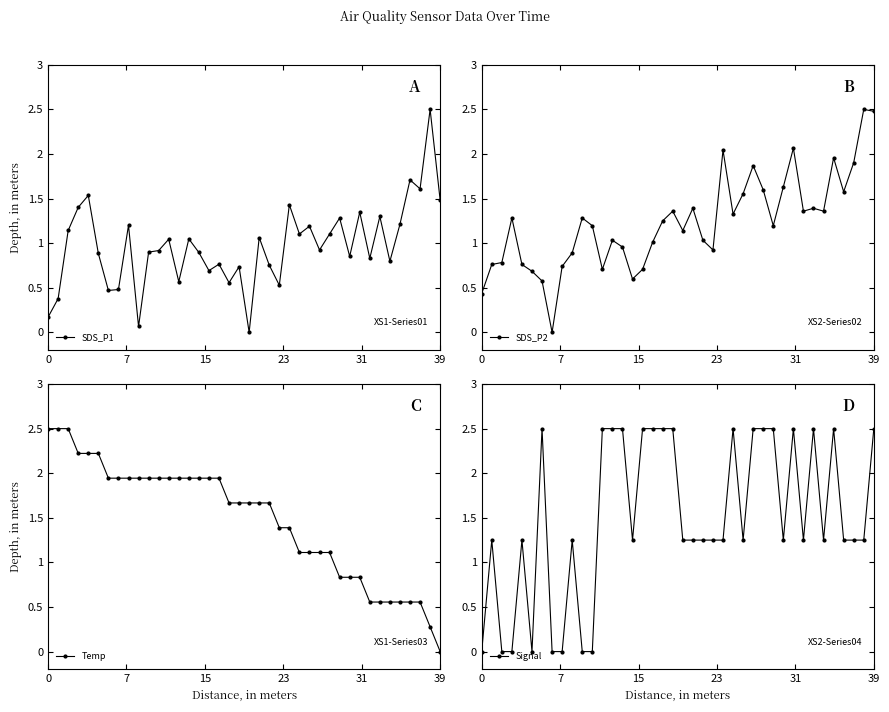

List the series in order of their peak value, highest first.

SDS_P1, SDS_P2, Temp, Signal